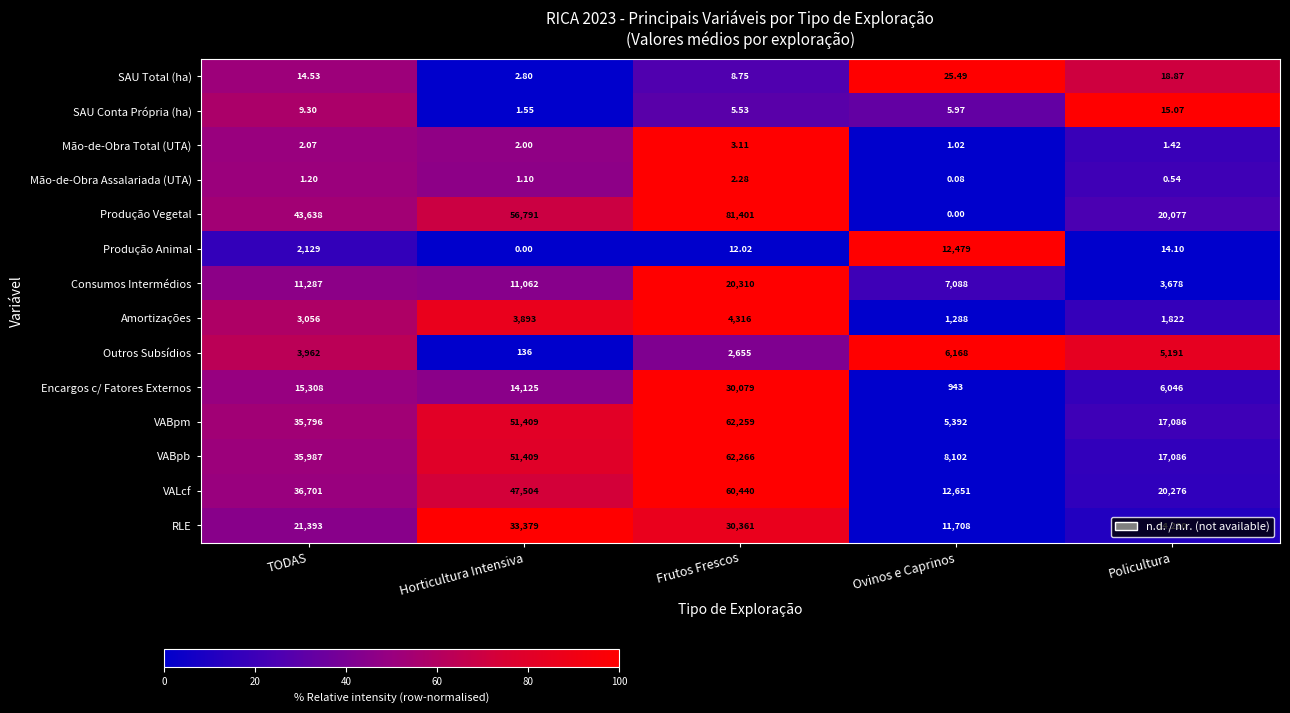

At which label does Encargos c/ Fatores Externos reach its minimum?

Ovinos e Caprinos